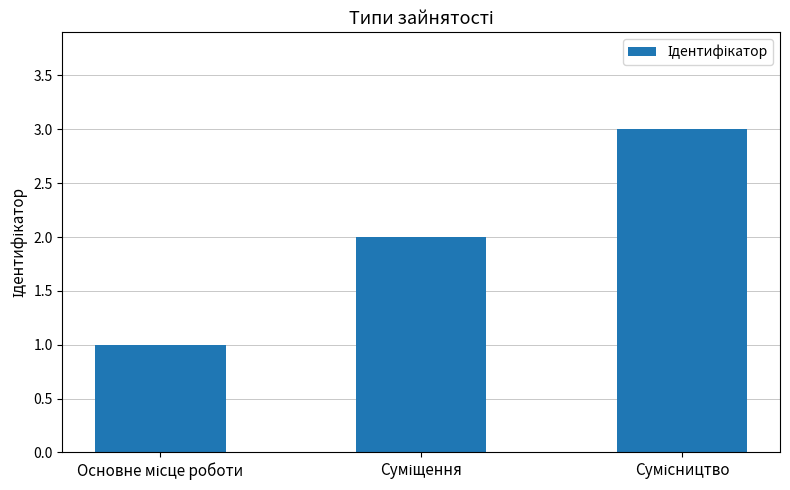

What is the sum of all values?

6